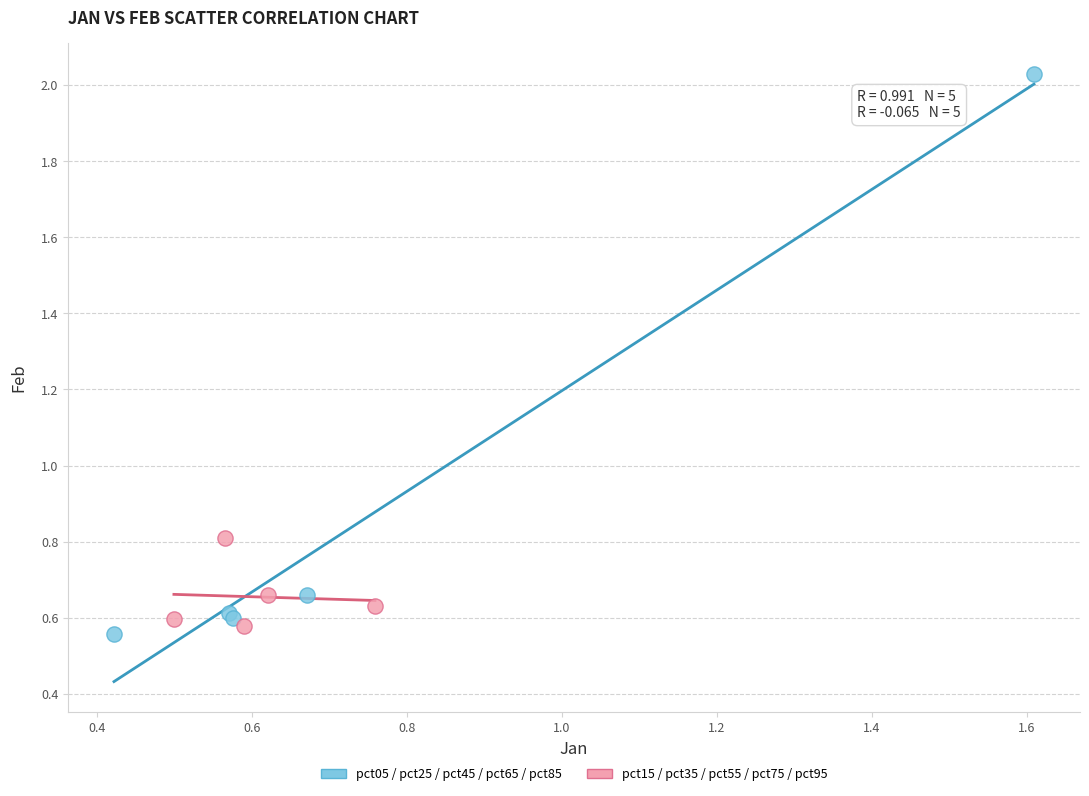

Which series contains the lowest Y value?

pct05 / pct25 / pct45 / pct65 / pct85